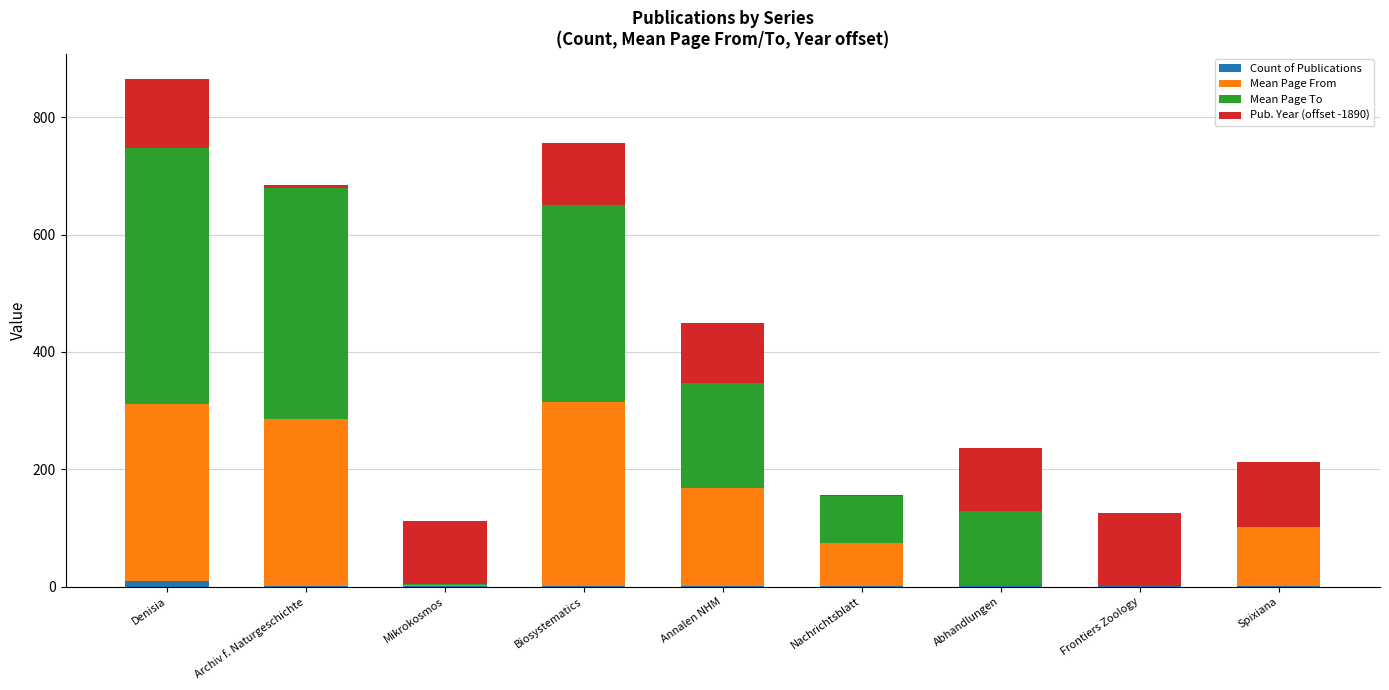

At which category is the sum across all series the highest?

Denisia